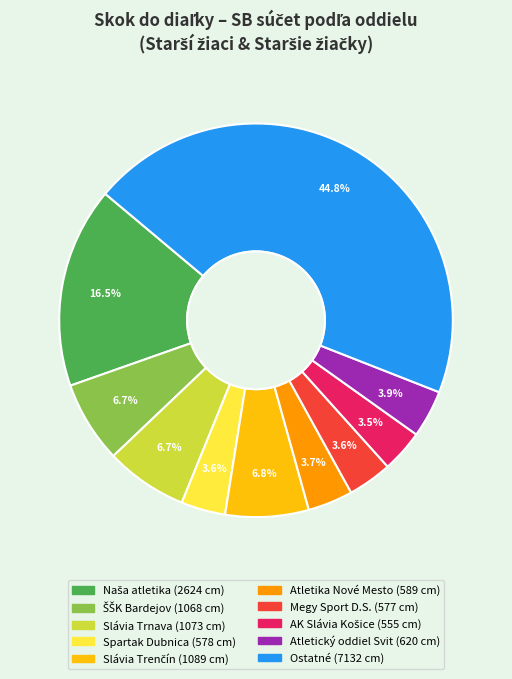

Is there any slice that represents more than half of the pie?

No